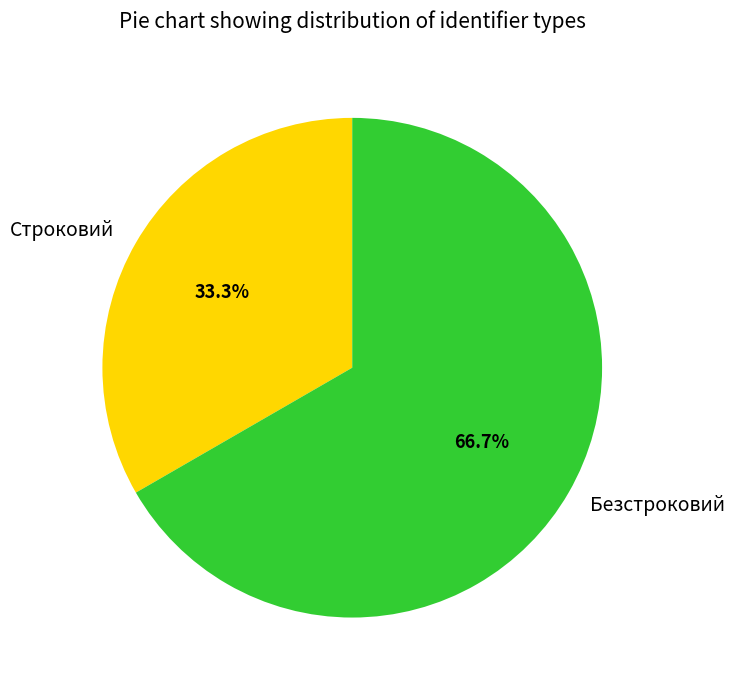

What is the total percentage of Строковий and Безстроковий?

100.0%